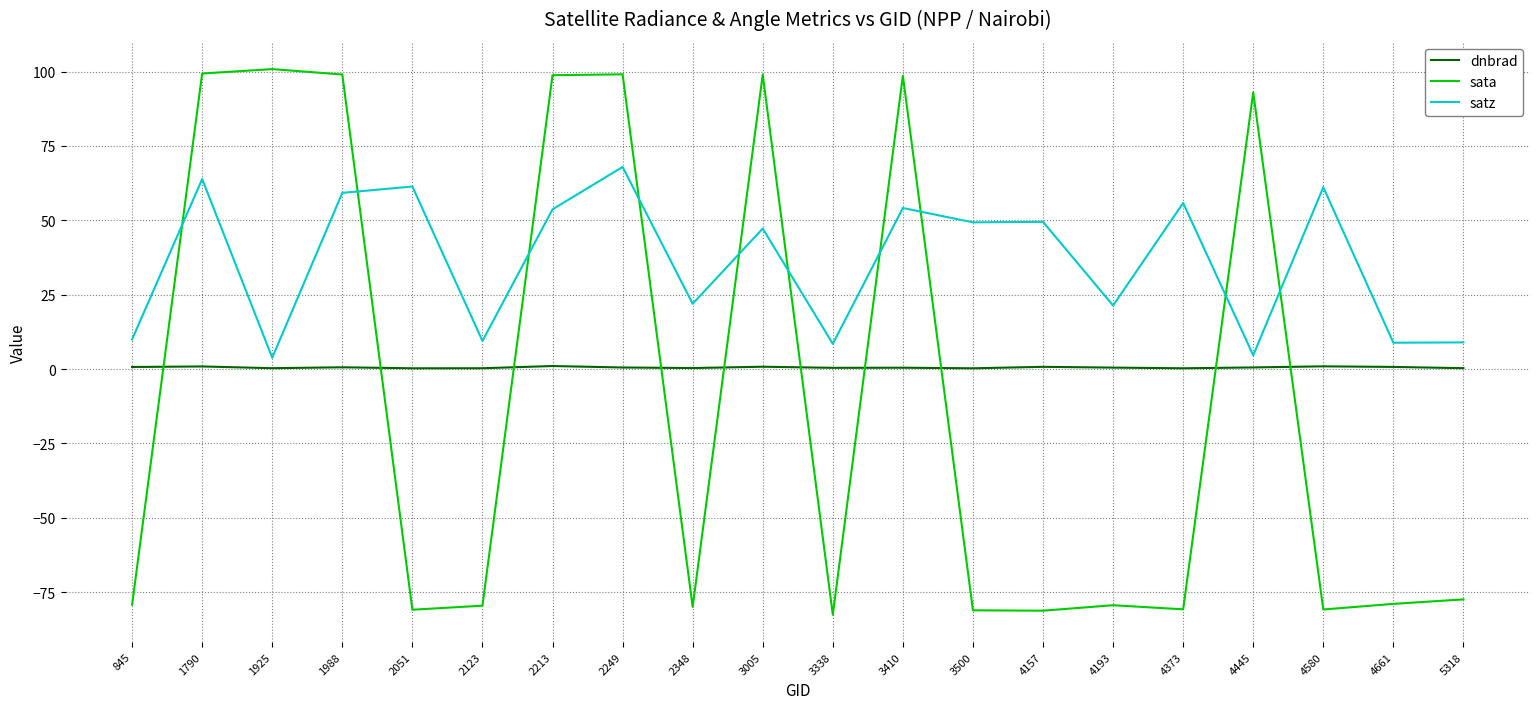

Which series changed the most between 3338 and 4373?

satz